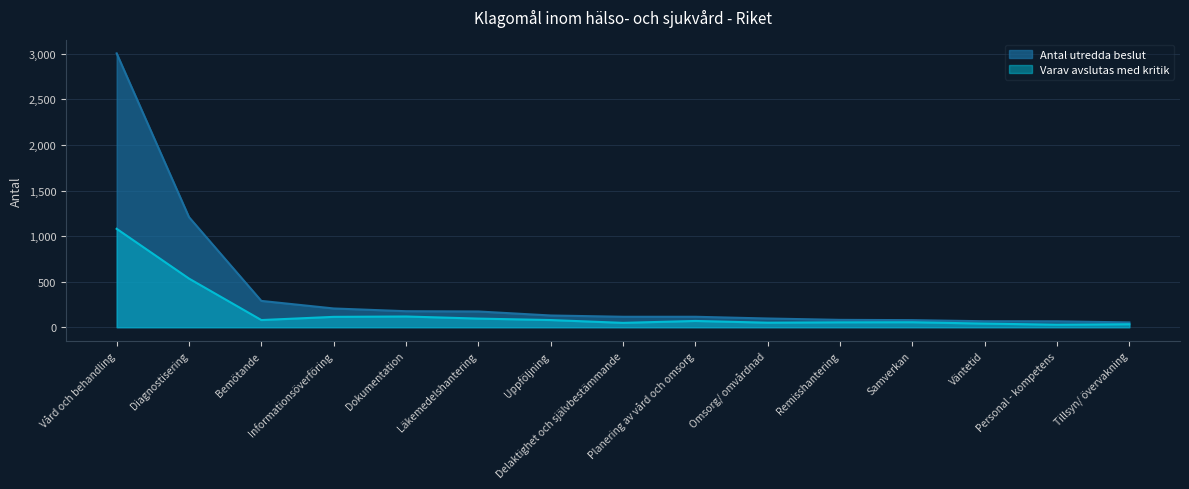

Does the chart have visible grid lines?

Yes